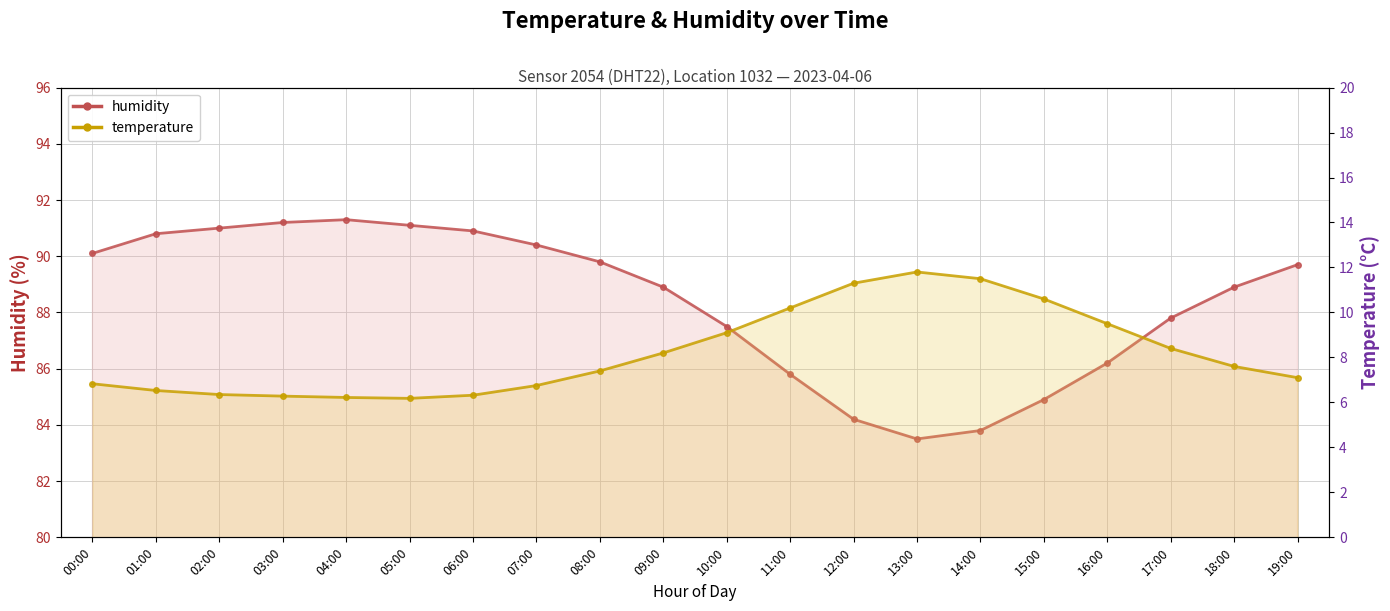

What is the difference between the highest and lowest values at 16:00?

76.7